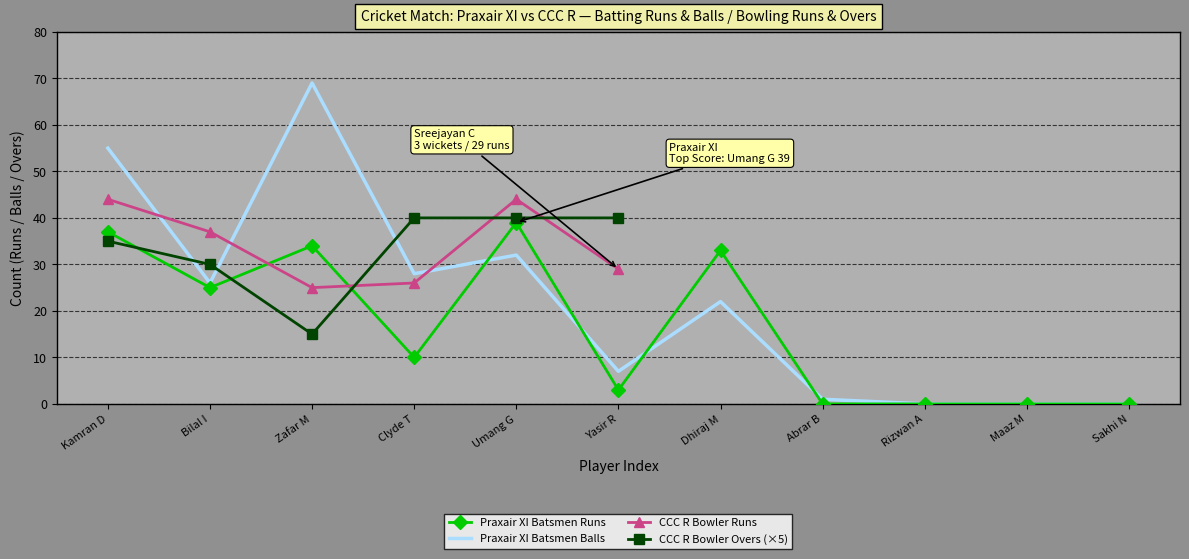

Where is the first local minimum for Praxair XI Batsmen Balls?

Bilal I